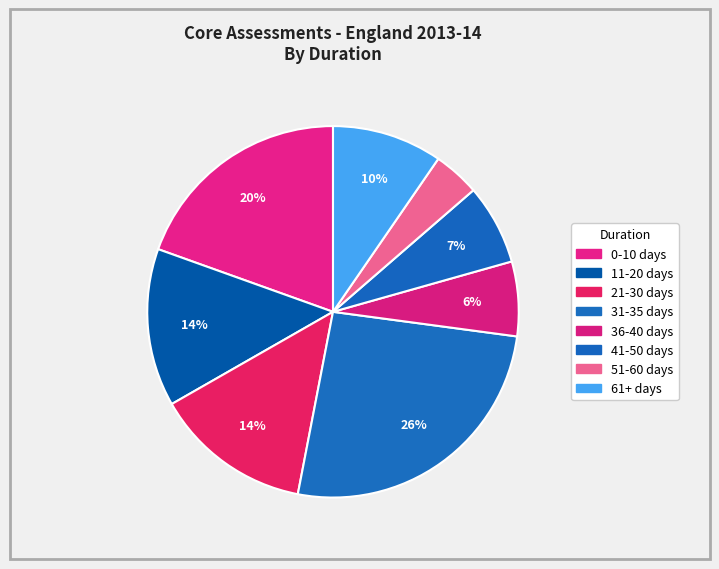

Is it true that 61+ days is 21% of the pie?

False